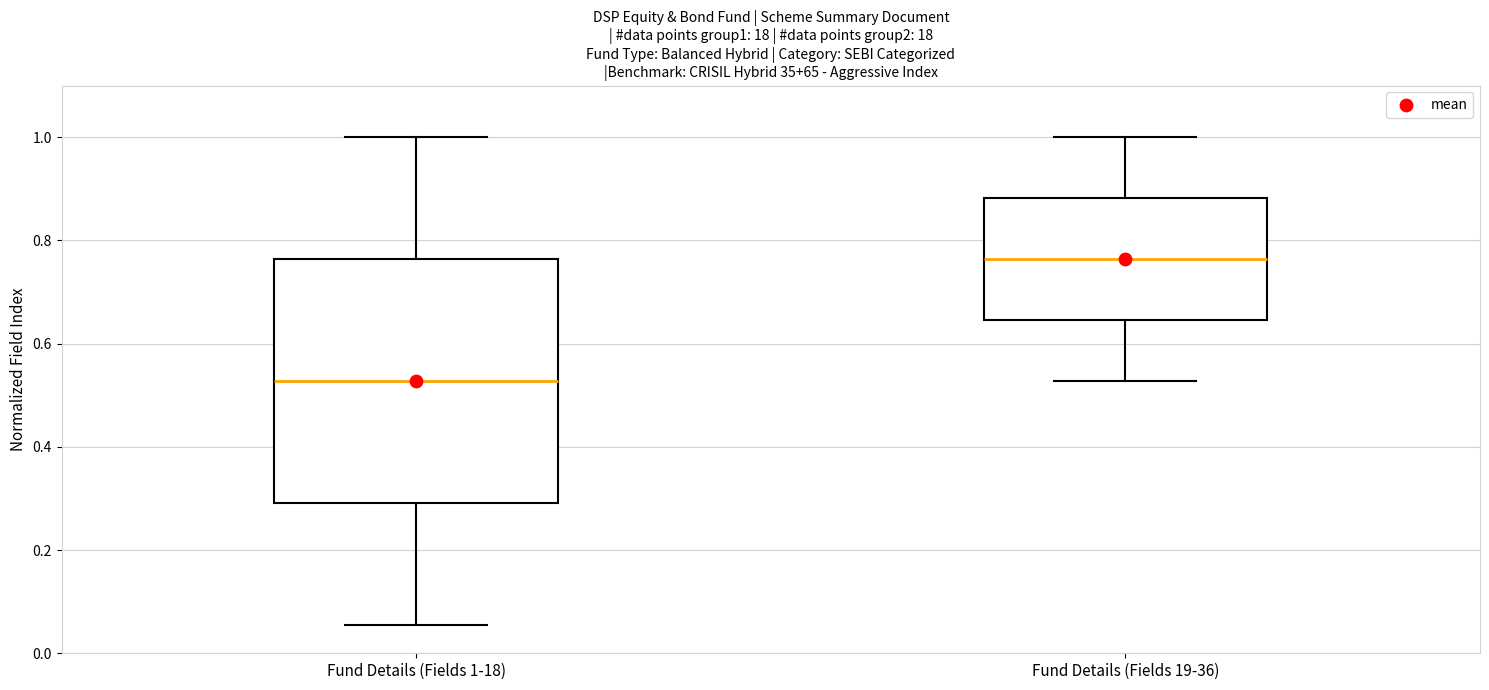

Reading left to right, transcribe this box plot: for each box, give where its median line is, the range the box spans, and where its two whiskers end, as read against the y-axis. The values are not printed on the chart, so give them approximately, as read against the axis.

Fund Details (Fields 1-18): median 0.52, box 0.30 to 0.76, whiskers 0.06 to 1.00
Fund Details (Fields 19-36): median 0.76, box 0.64 to 0.88, whiskers 0.52 to 1.00